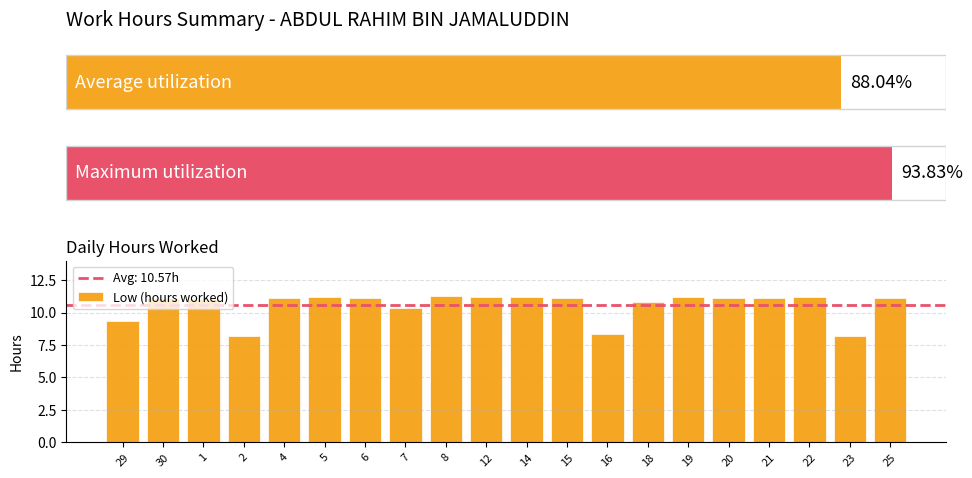

How many values exceed 11?

14